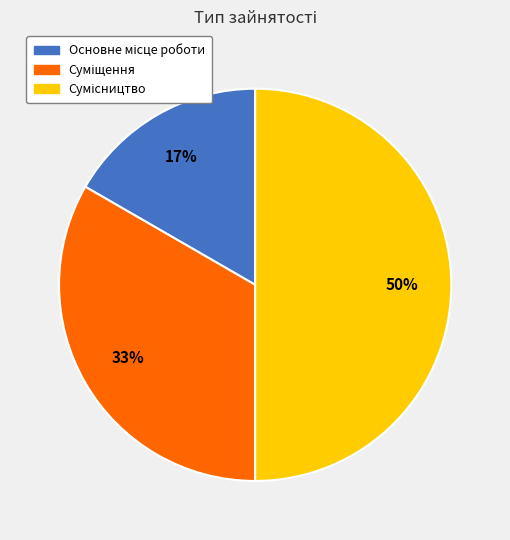

To the nearest percent, what is the average slice percentage?

33%